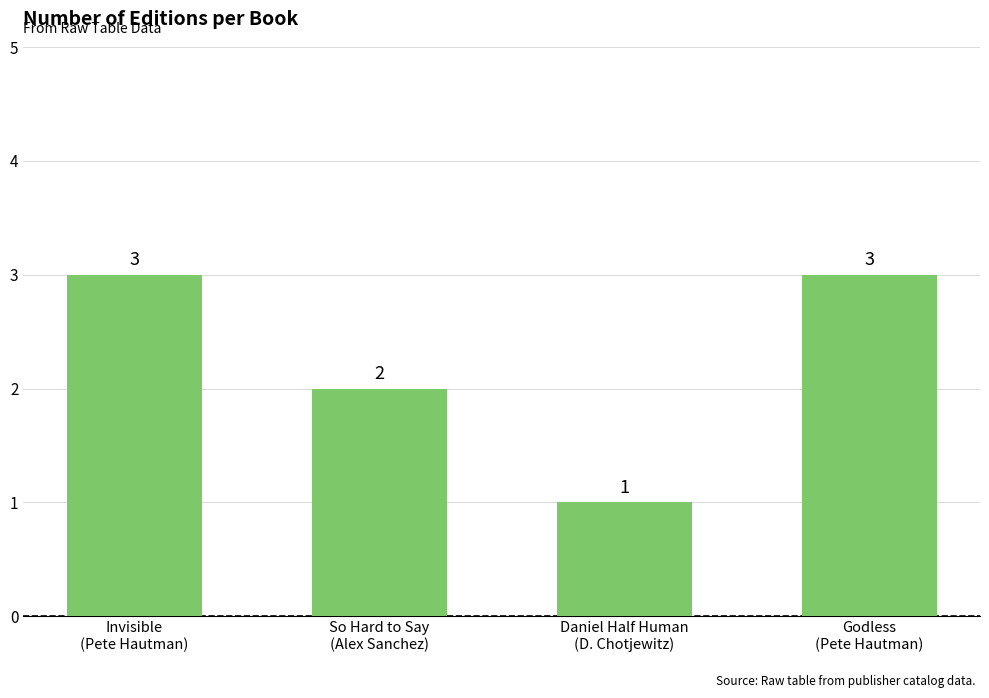

Where is the data nearest to the value 2?

So Hard to Say
(Alex Sanchez)